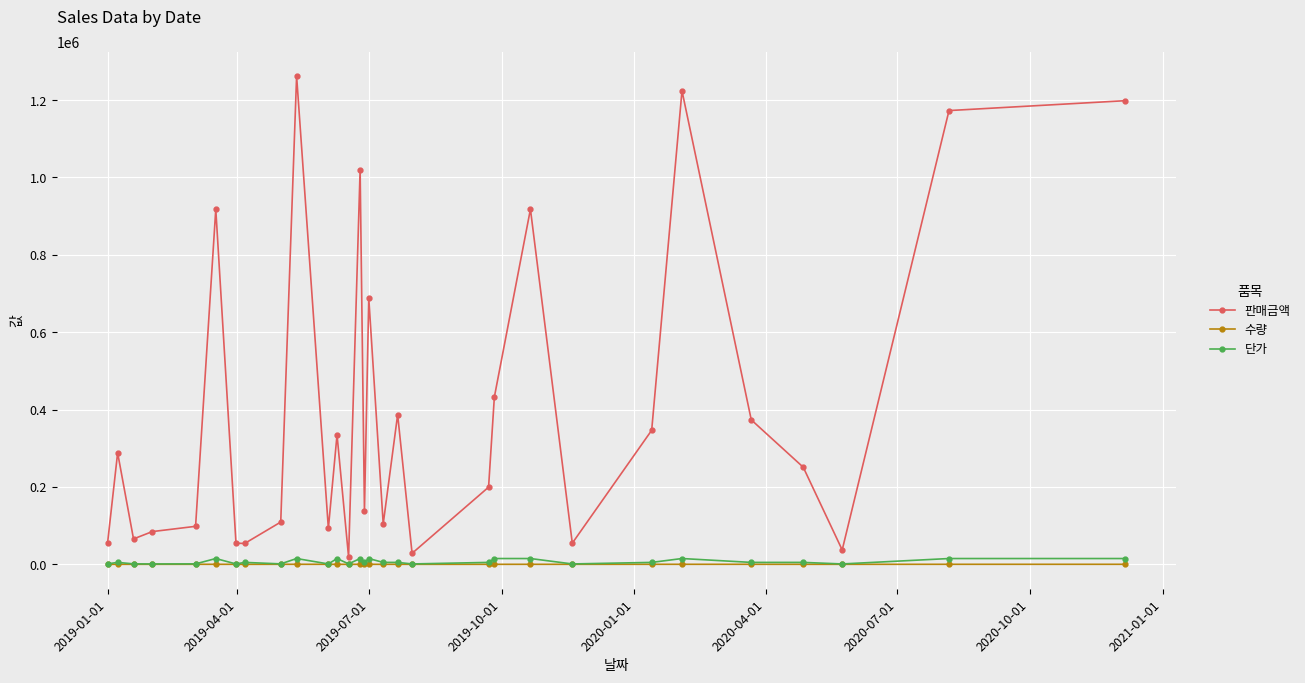

What is the greatest value displayed?

1262250